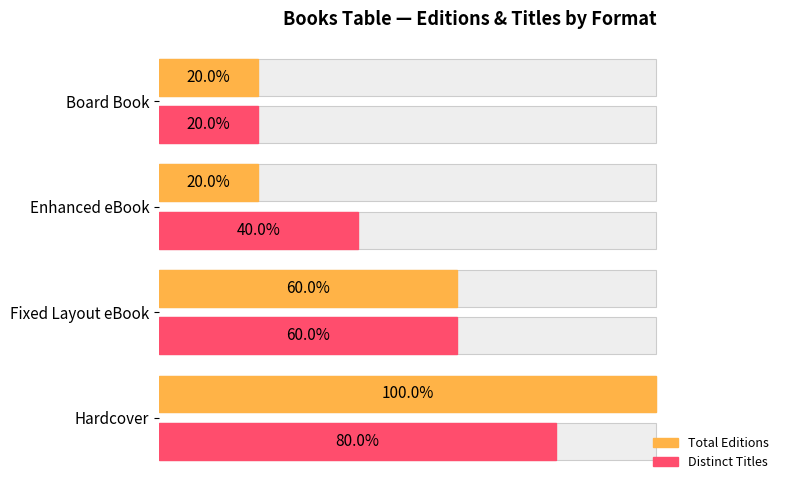

What is the value of the Total Editions bar at the 1st from the left?

5